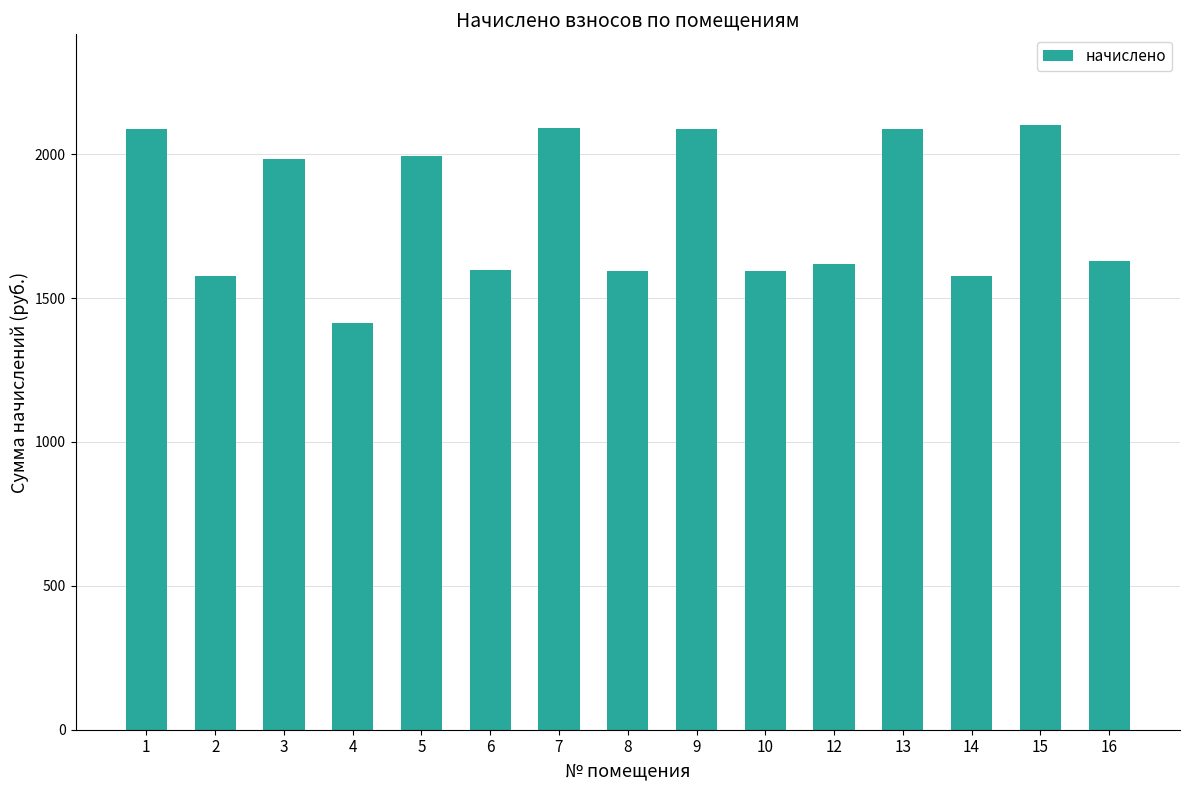

What is the minimum value shown in the chart?

1412.1